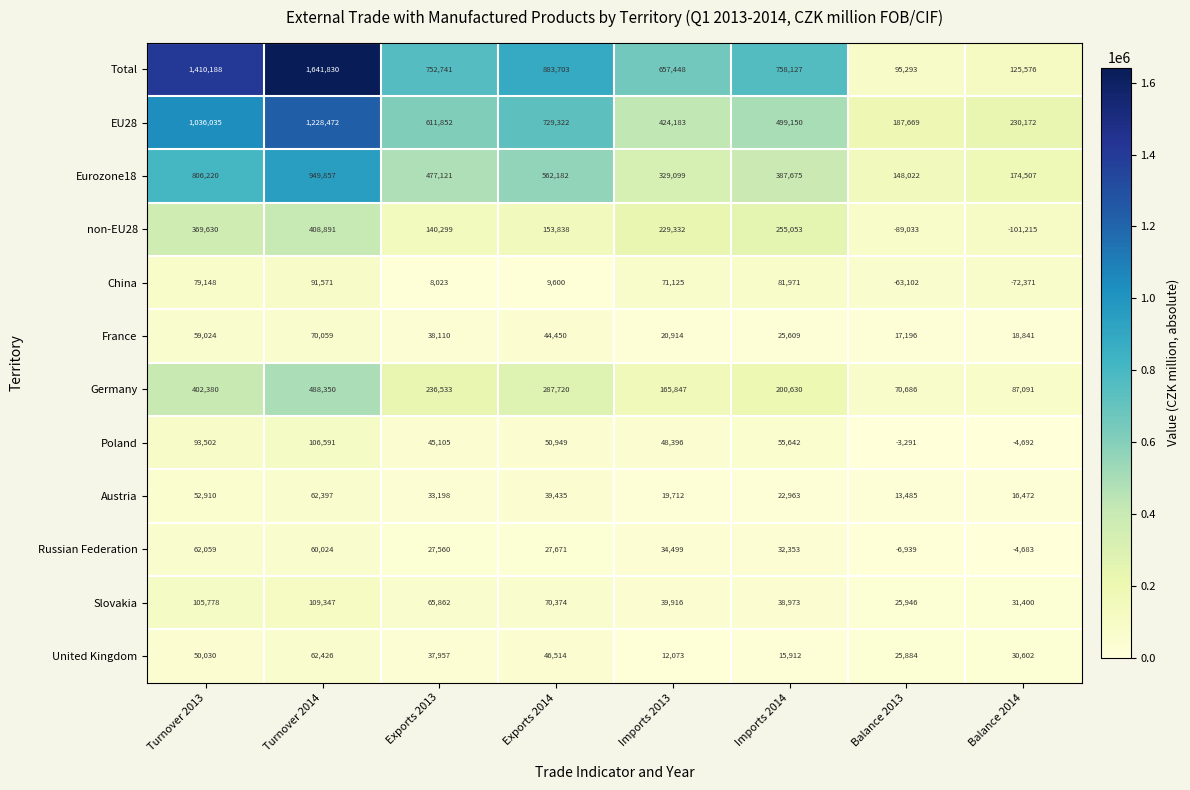

How many categories are shown in the chart?

8